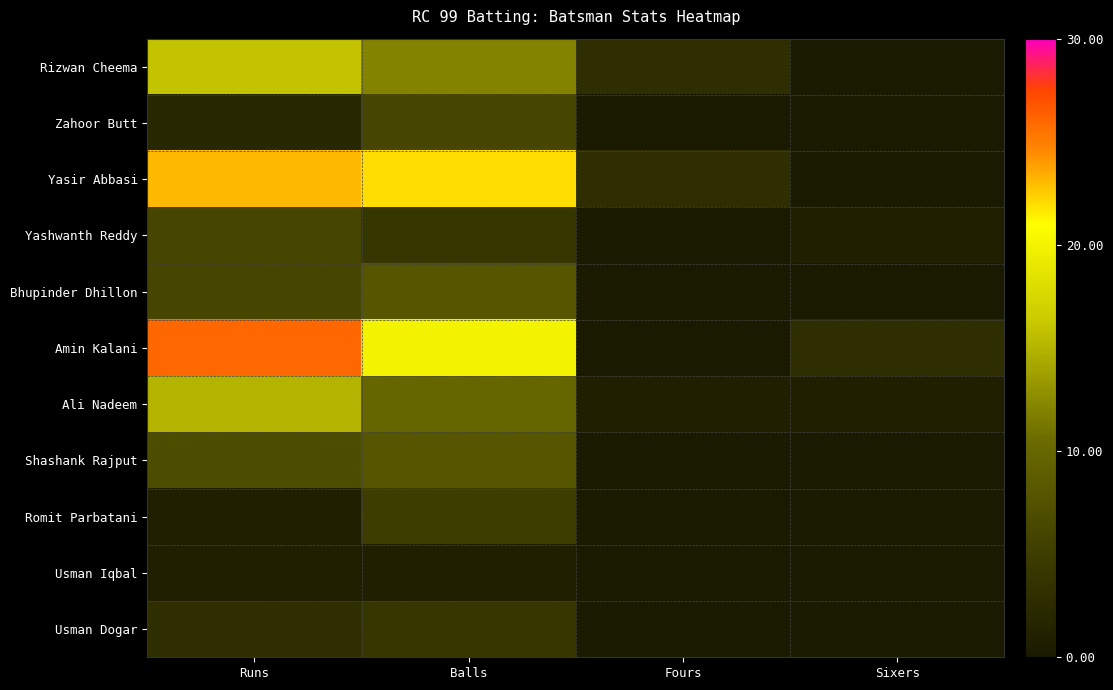

Which series has the largest range (max minus min)?

Amin Kalani